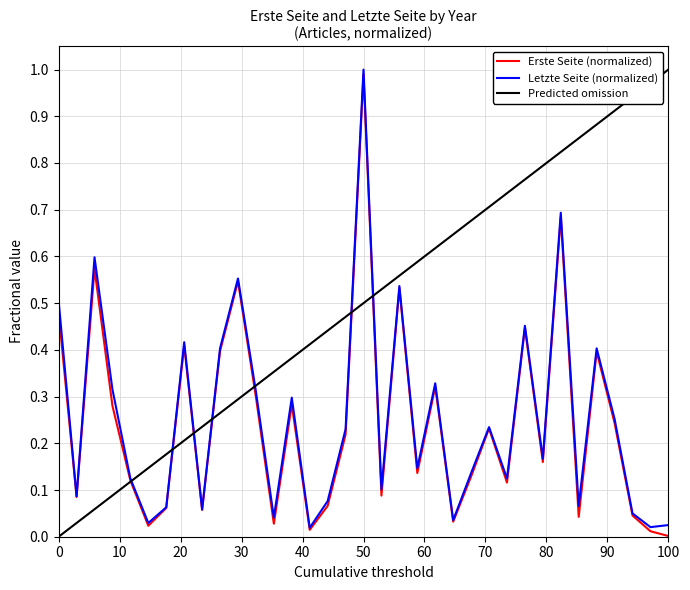

The value of Letzte Seite (normalized) at 0 is 0.3. True or false?

False